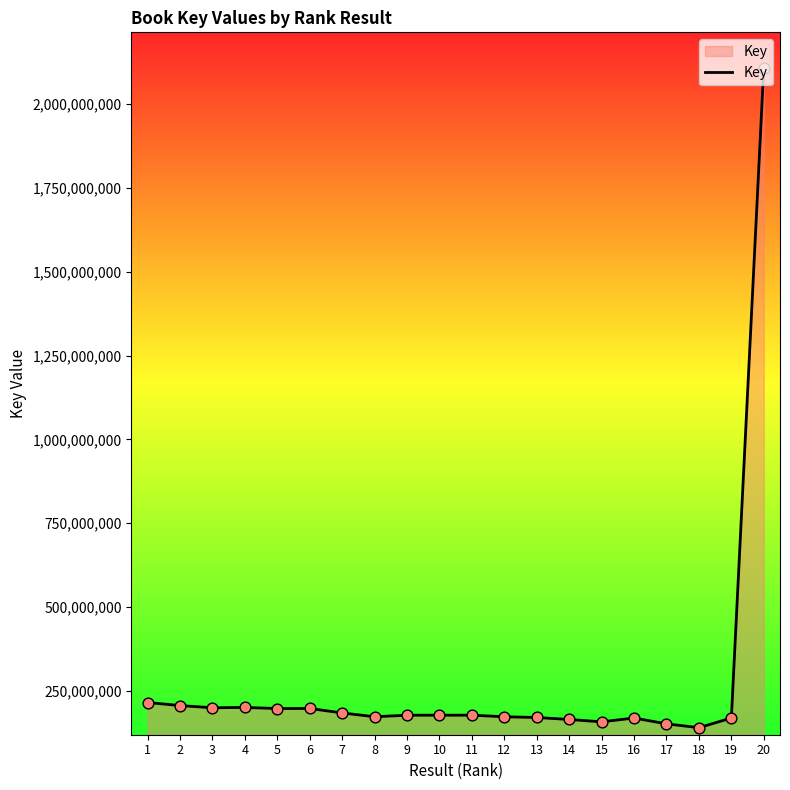

Which has a higher value, 3 or 8?

3